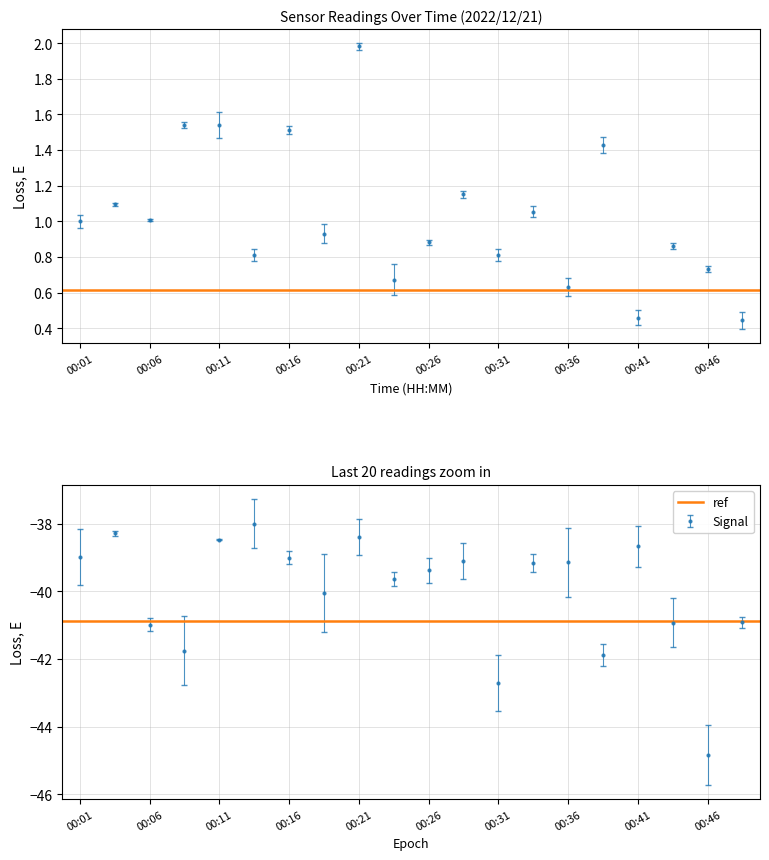

Between 00:01 and 00:06, which is larger?

00:01